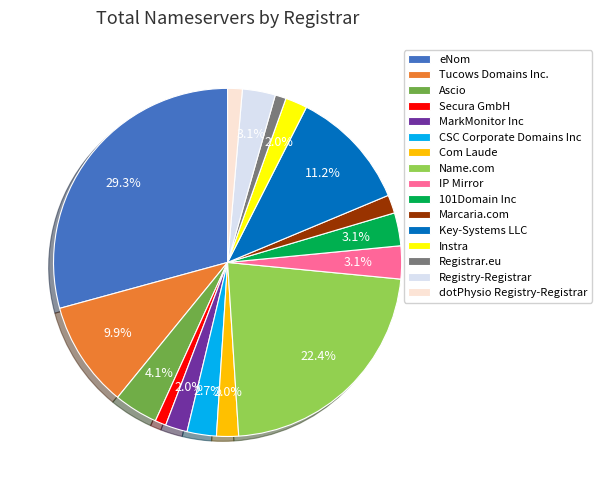

How many slices are in this pie chart?

16